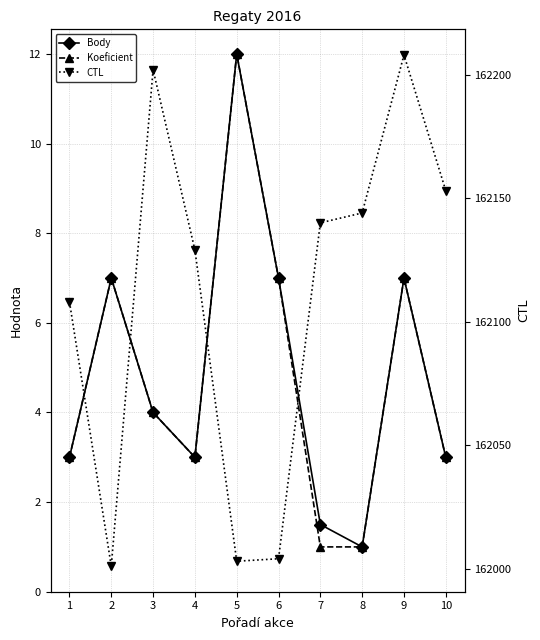

What is the average value of the Body series?

4.8